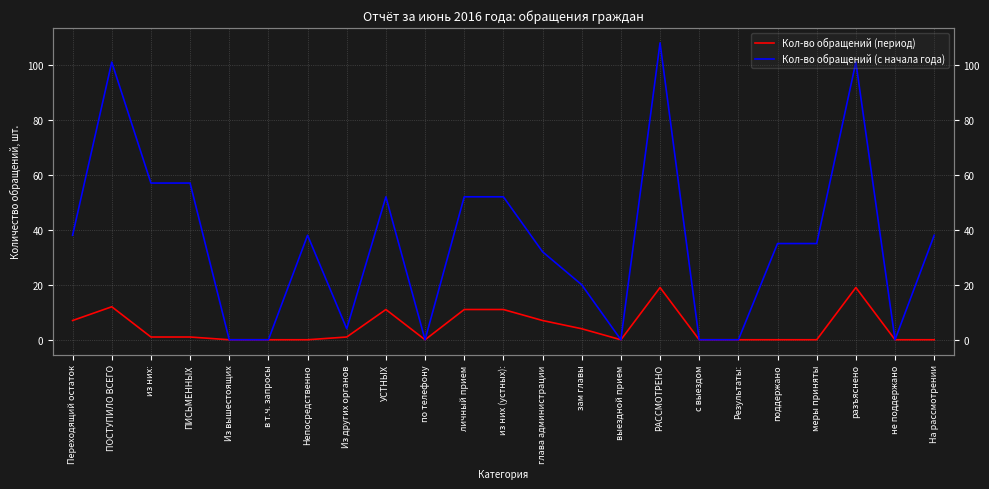

Reading left to right, transcribe all the data shown in this chart.

Кол-во обращений (период): 7	12	1	1	0	0	0	1	11	0	11	11	7	4	0	19	0	0	0	0	19	0	0
Кол-во обращений (с начала года): 38	101	57	57	0	0	38	4	52	0	52	52	32	20	0	108	0	0	35	35	101	0	38